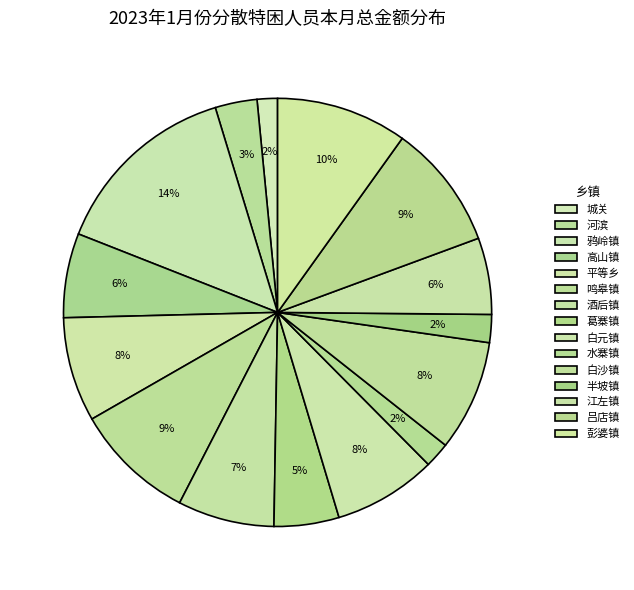

Count the number of slices in the pie.

15